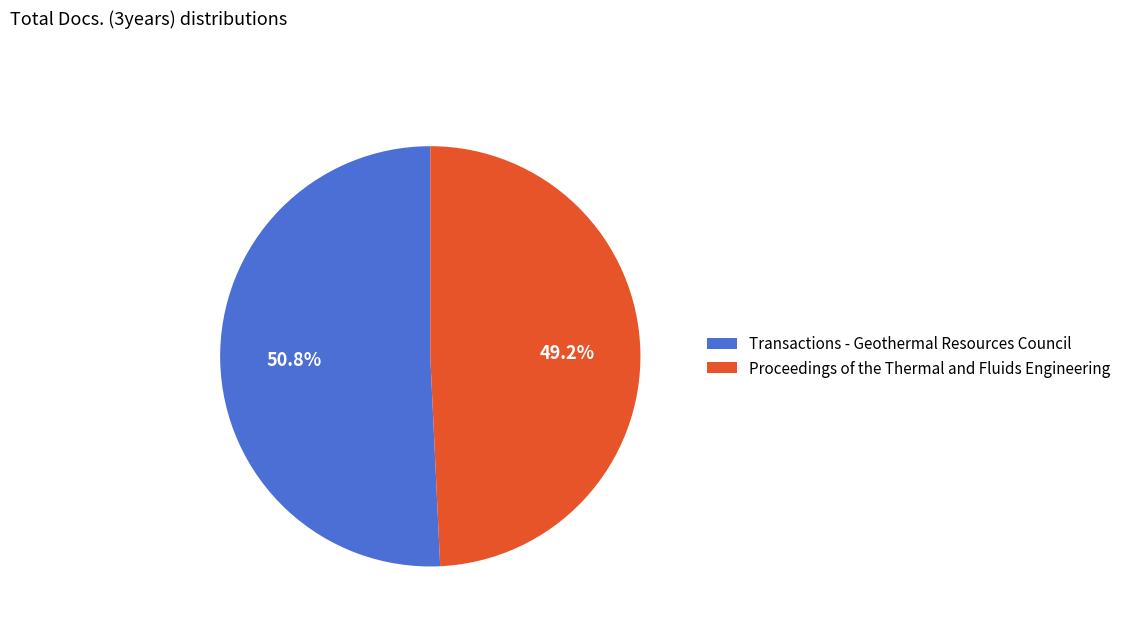

To the nearest percent, what percentage of the pie is Proceedings of the Thermal and Fluids Engineering?

49%